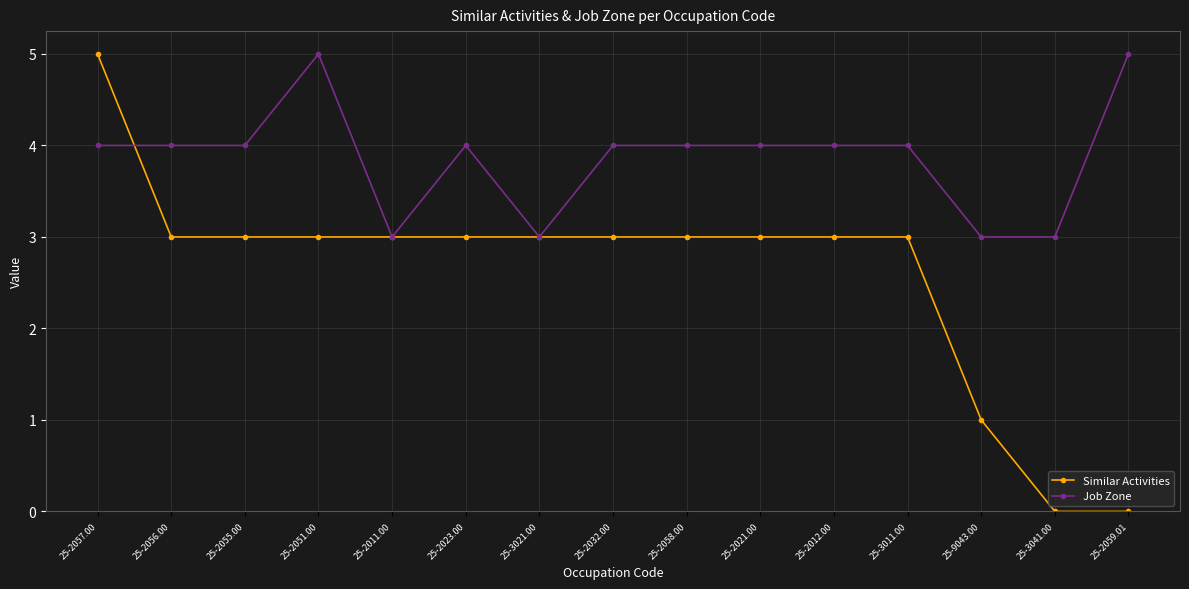

Which series changed the most between 25-2056.00 and 25-2051.00?

Job Zone